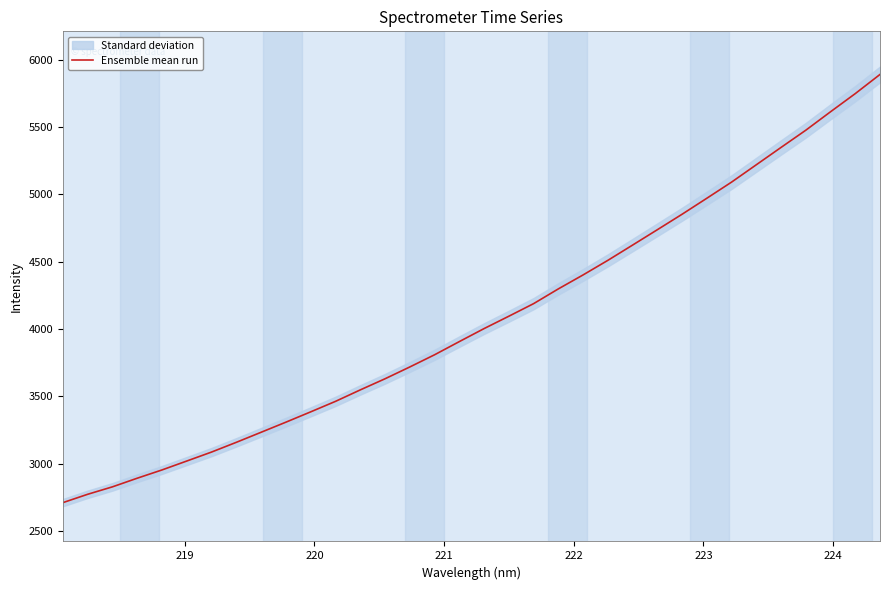

What is the minimum value for Ensemble mean run?

2709.2